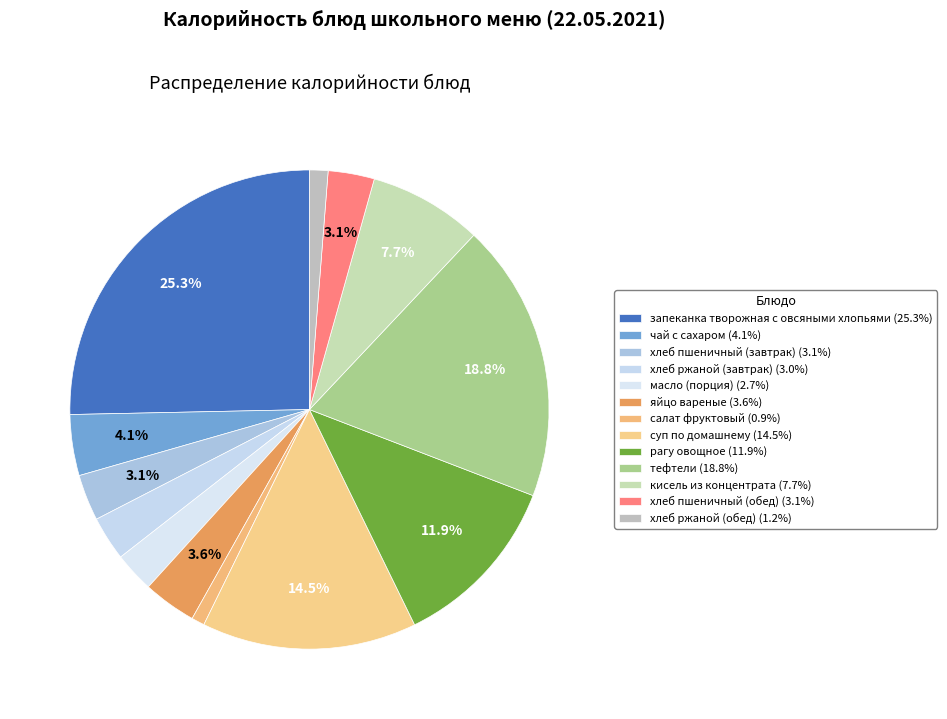

To the nearest percent, what percentage of the pie is суп по домашнему?

14%